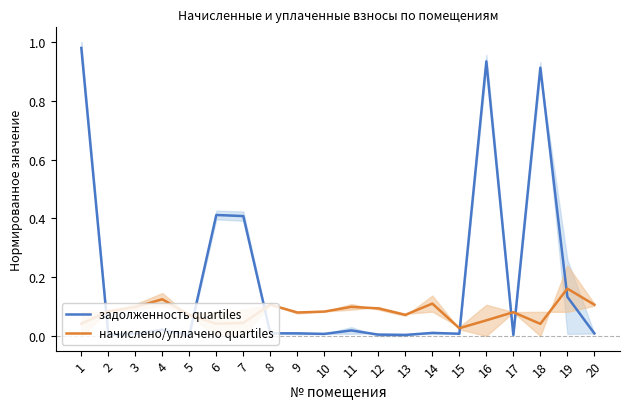

Is it true that задолженность quartiles equals 0.0 at 20?

True